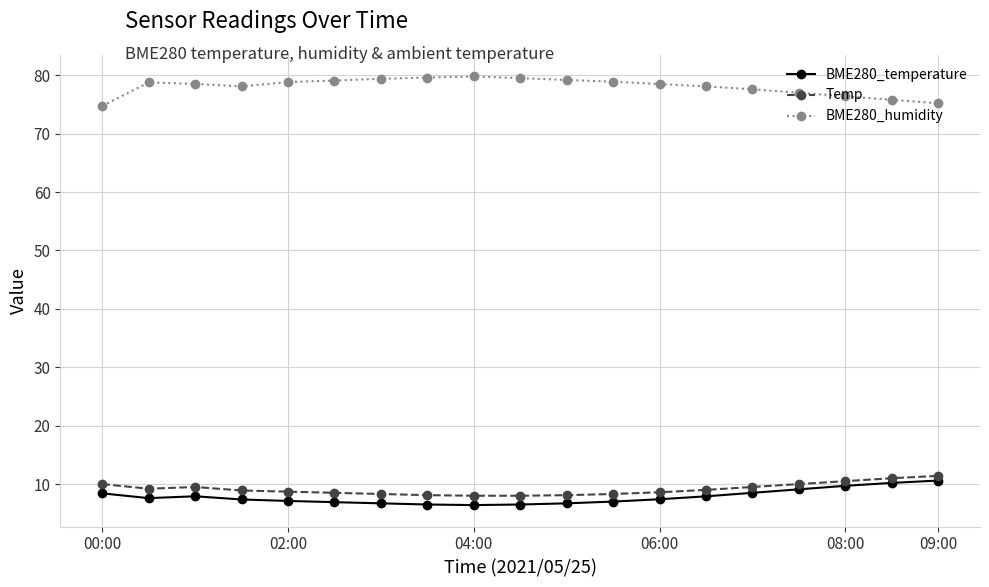

True or false: BME280_humidity and Temp intersect in this chart.

False